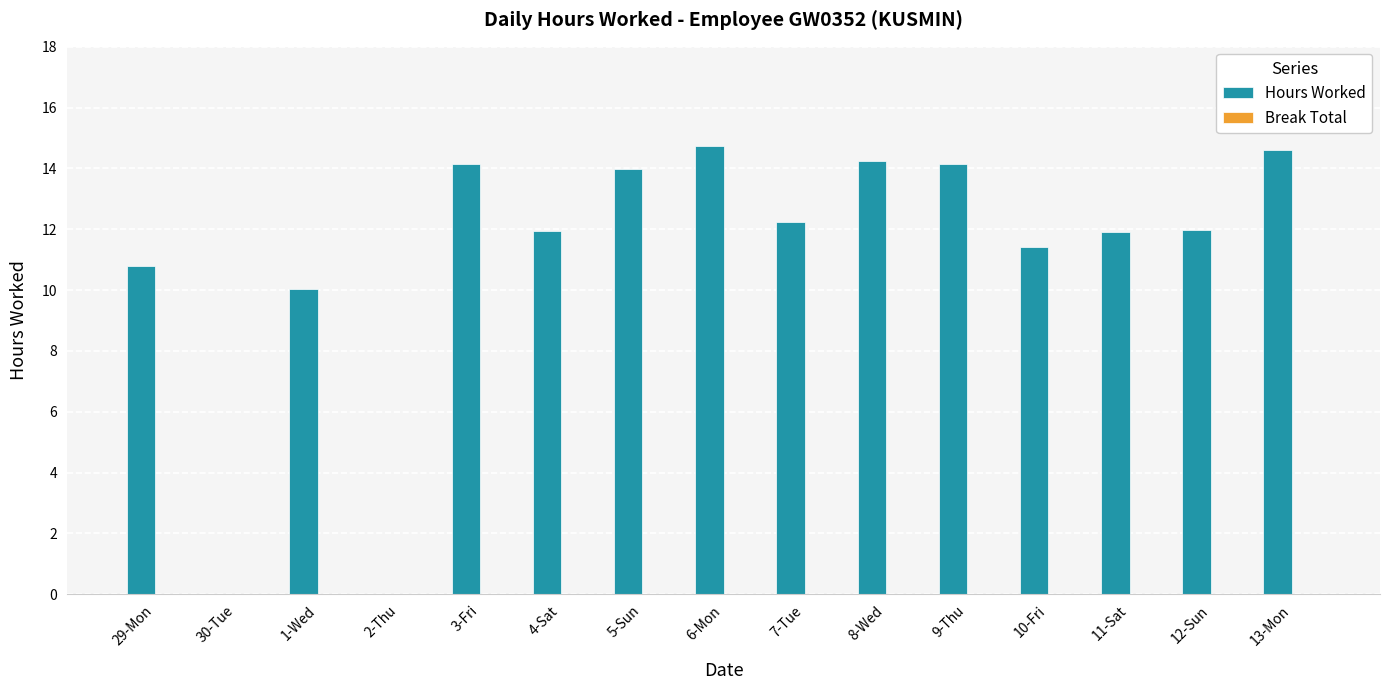

What is the ratio of the value at 10-Fri to the value at 12-Sun?

1.0